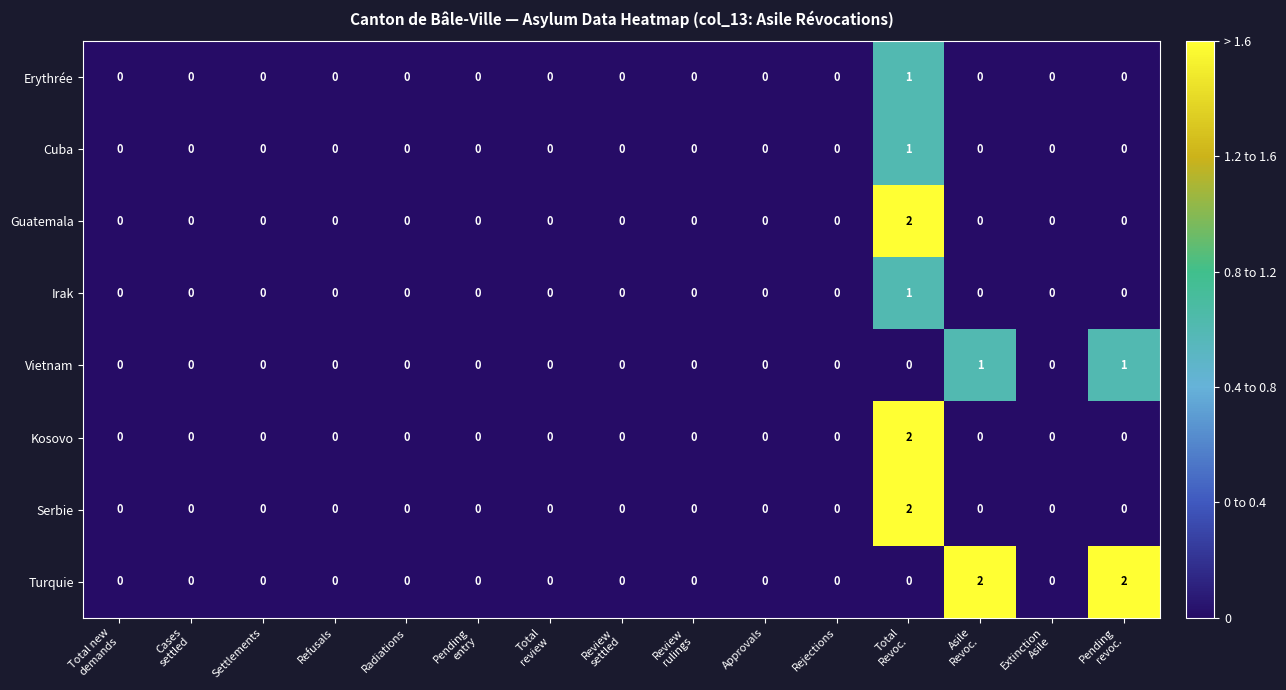

Count the Kosovo values in the range 0 to 1.

14